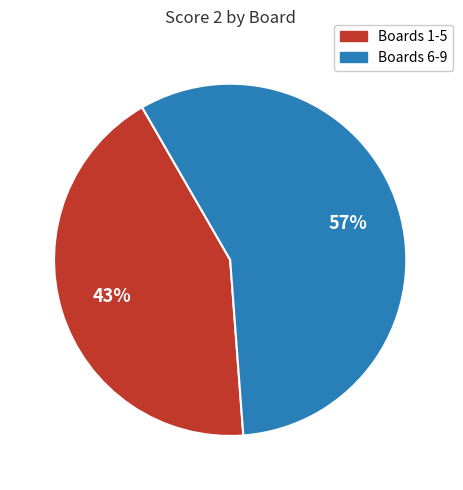

To the nearest percent, what is the difference between the largest and smallest slice percentages?

14%